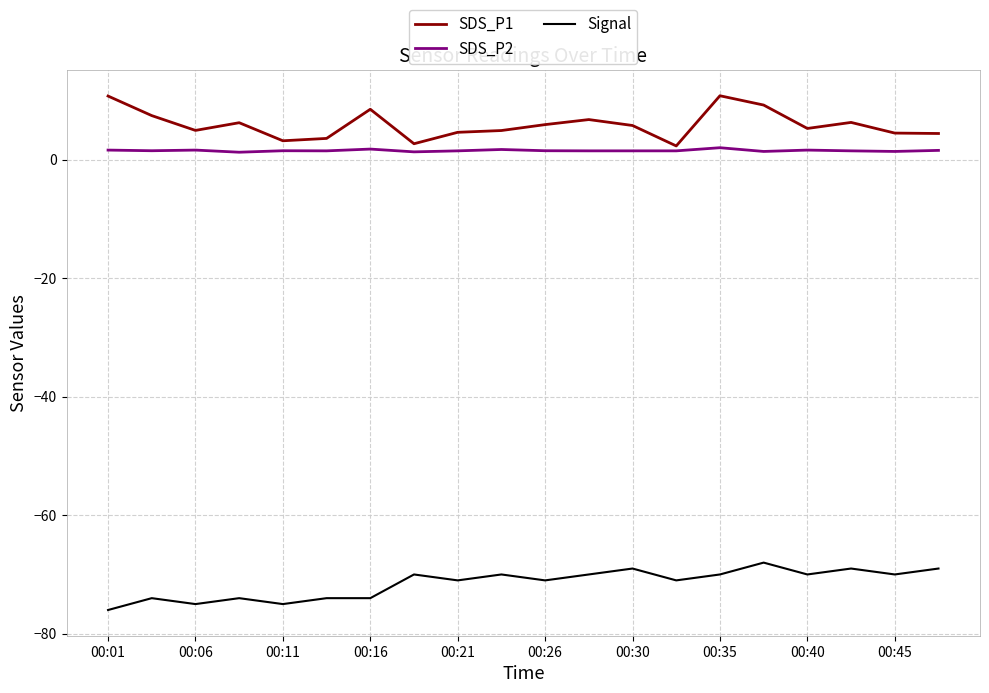

What is the greatest value displayed?

10.8